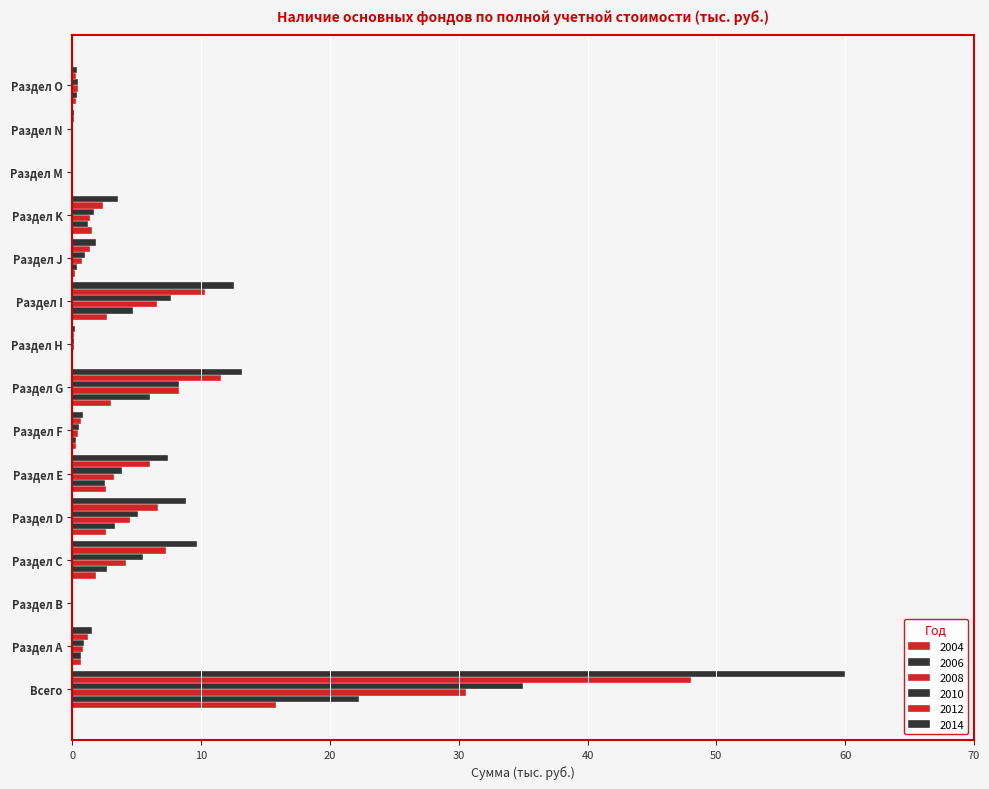

How many data points does each series have?

15